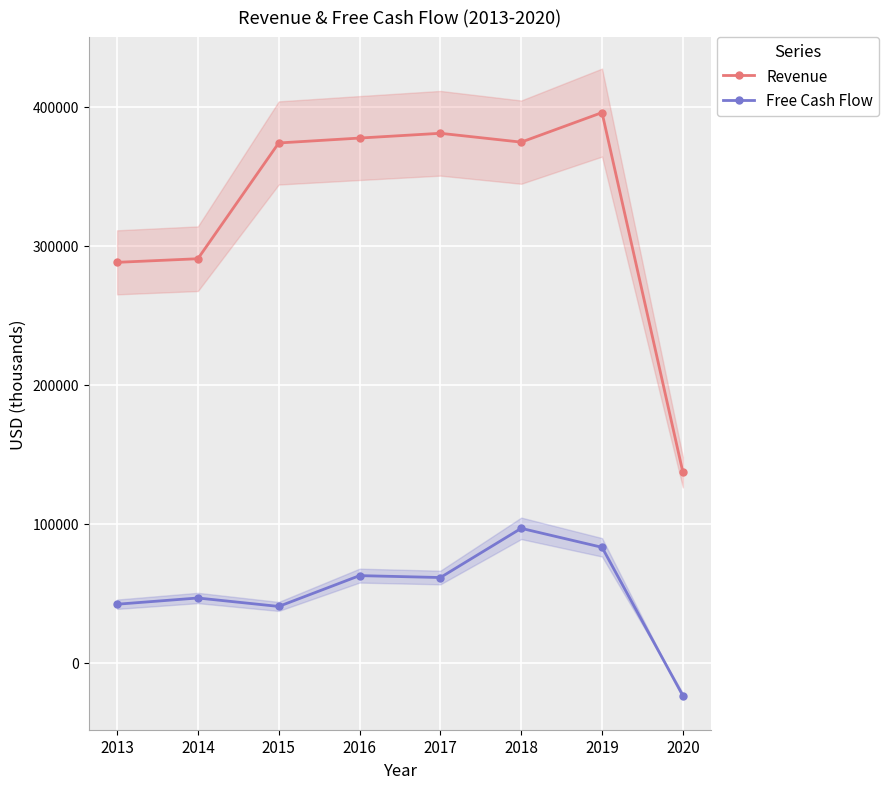

What is the difference between the maximum and second lowest values in the Revenue series?

107727